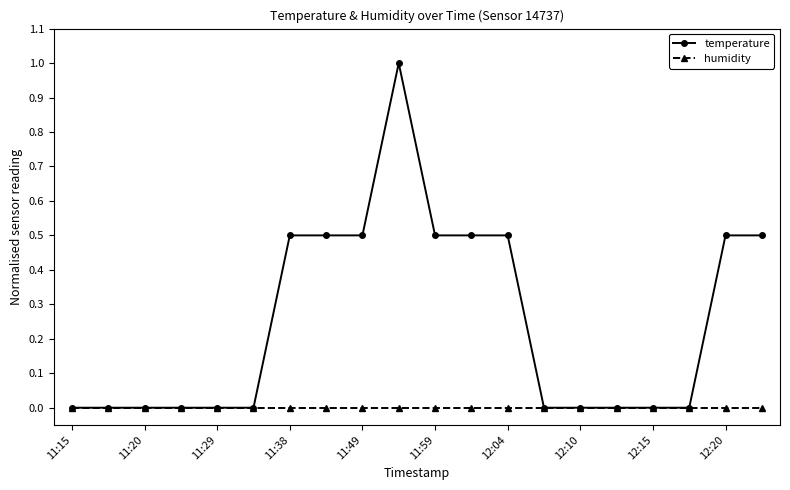

What is the maximum value shown in the chart?

1.0